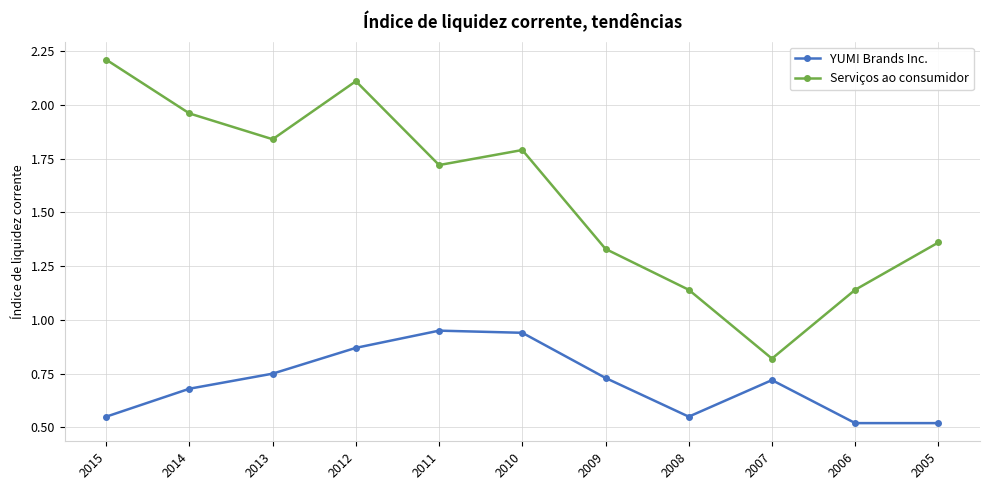

The Serviços ao consumidor series shows 2.0 at 2006. True or false?

False